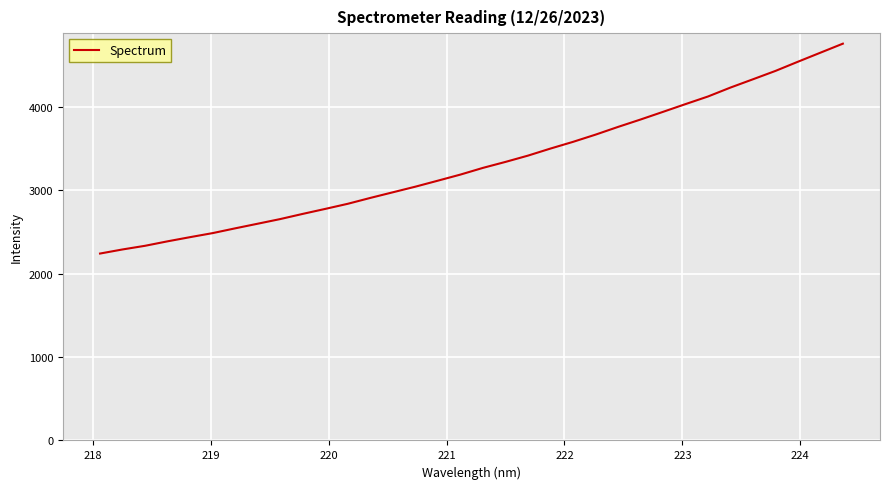

What is the difference between the maximum and minimum values?

2518.2